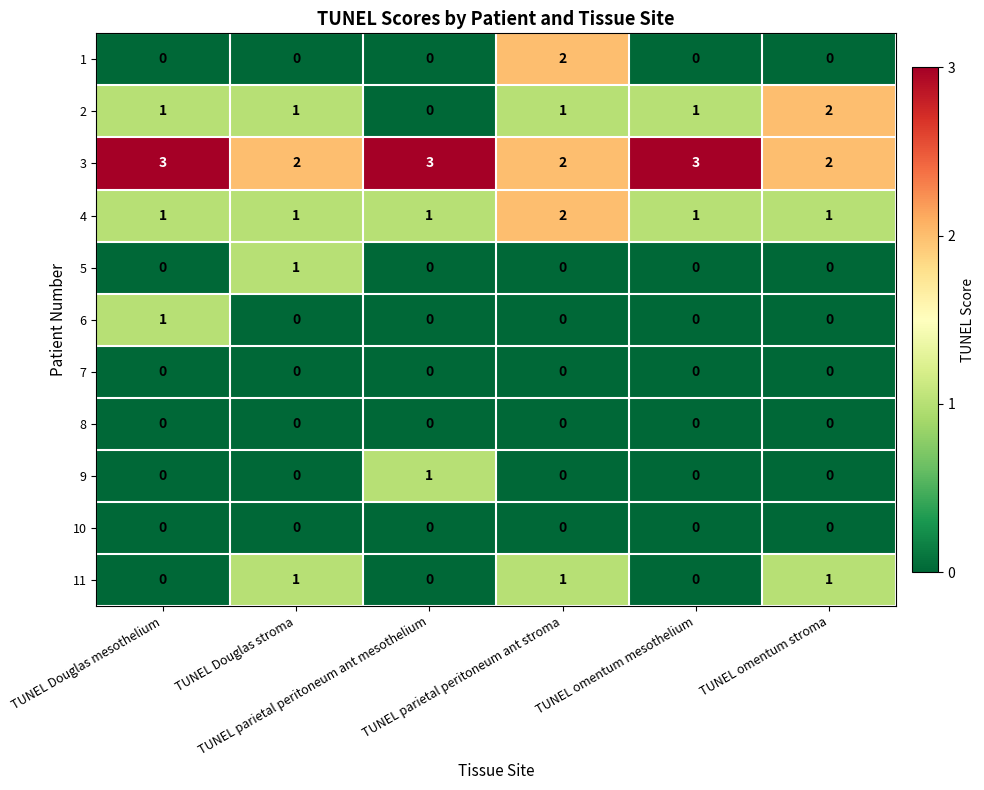

At how many categories does at least one series exceed 1?

6